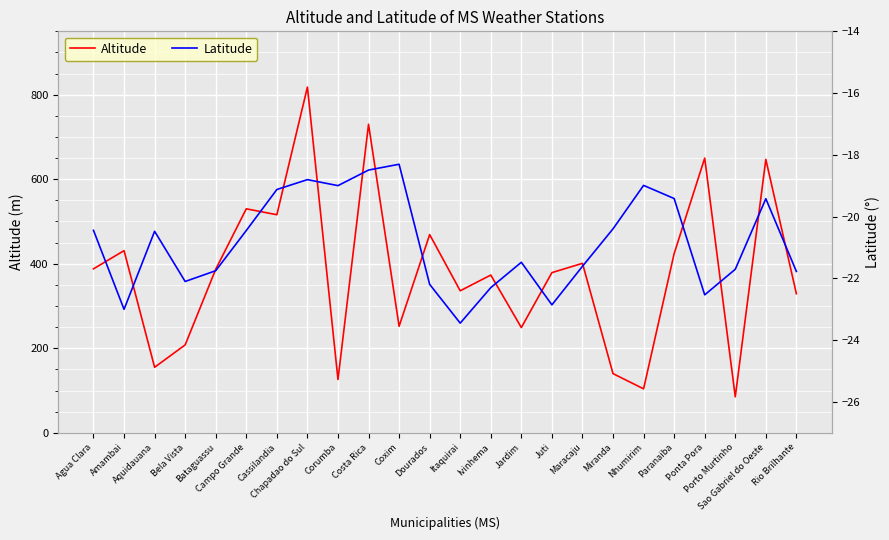

Which series changed the most between Coxim and Miranda?

Altitude